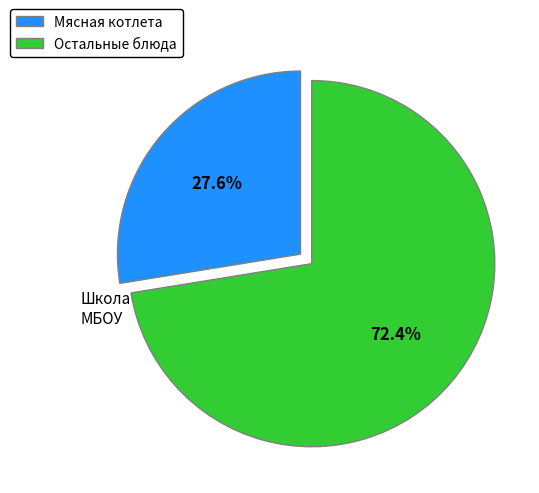

Which slice is the smallest?

Мясная котлета